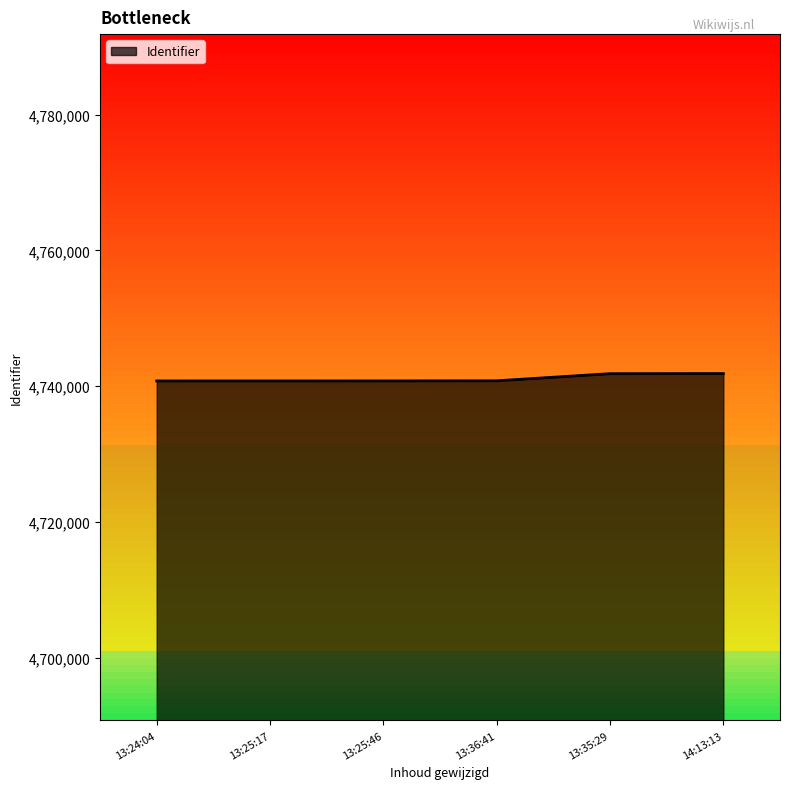

Is it true that the value at 13:36:41 is 4740804?

True